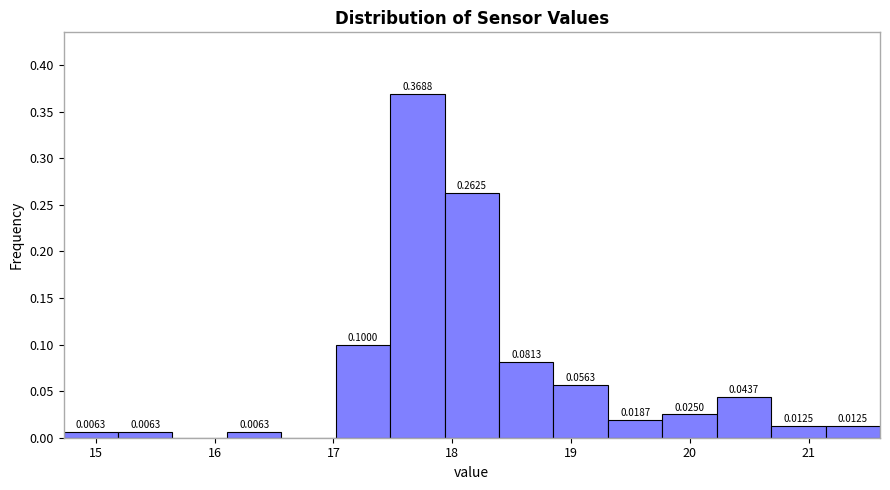

Which range on the x-axis has the tallest bar?

17.5 to 17.9